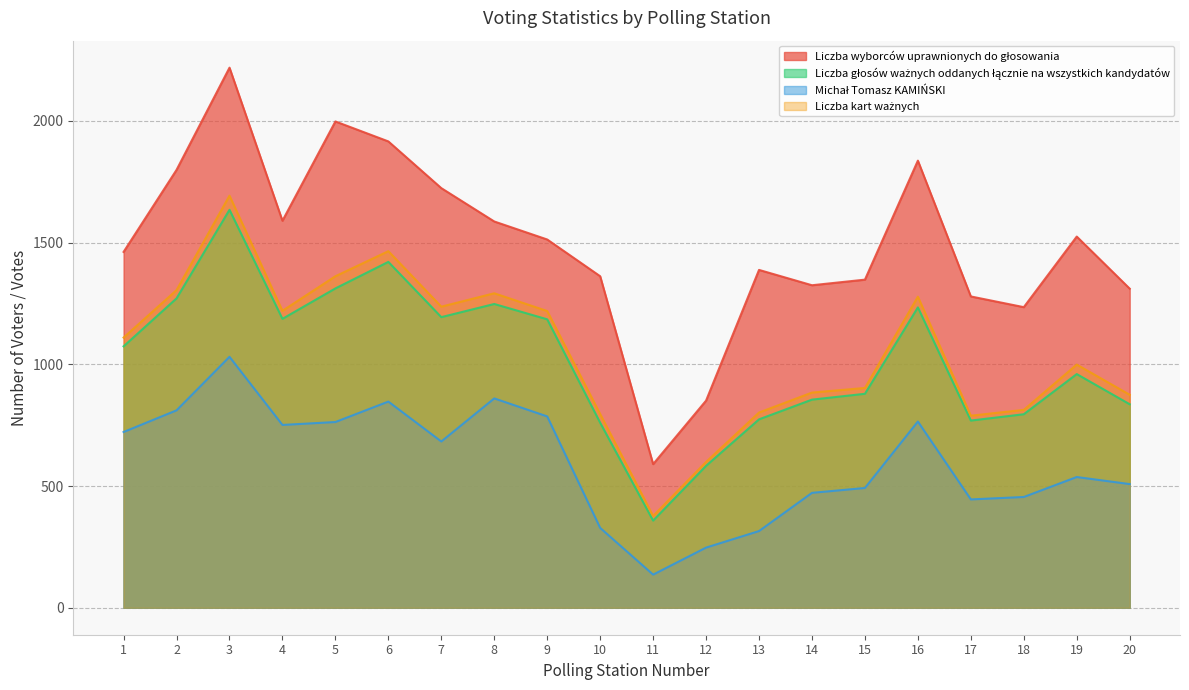

Which has a higher value, 13 or 4?

4